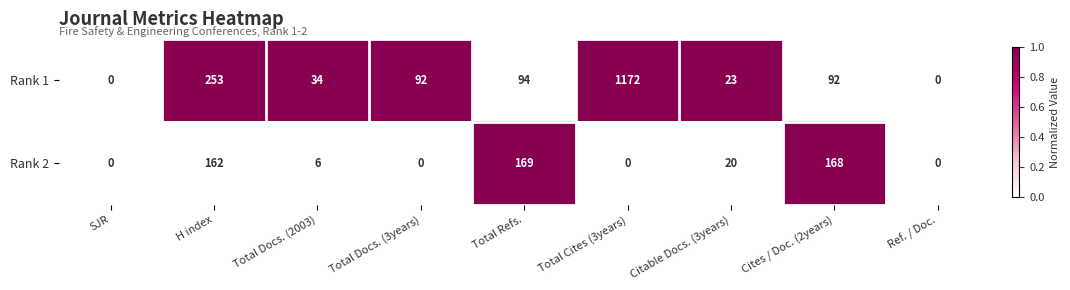

At which category is the sum across all series the highest?

Total Cites (3years)